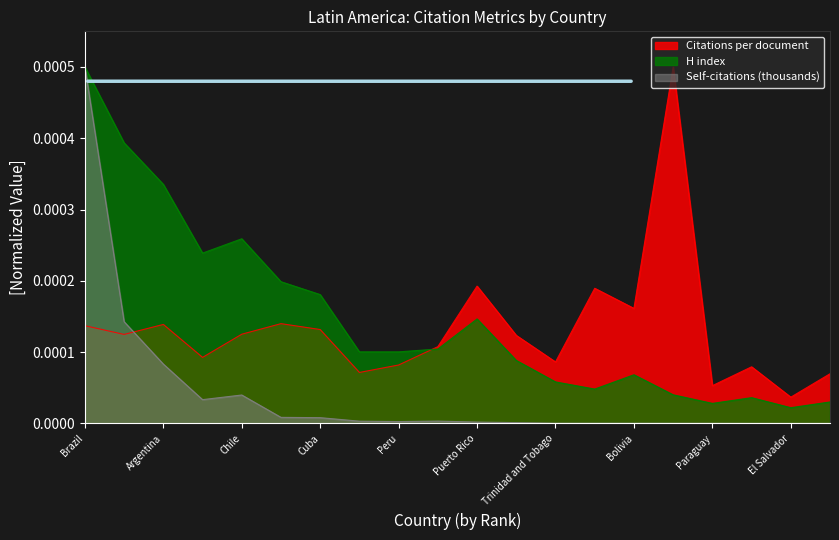

Which has a higher value, Costa Rica or Colombia?

Costa Rica